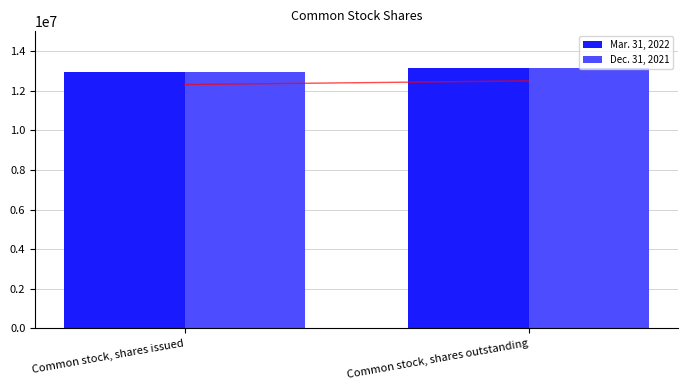

Between Common stock, shares issued and Common stock, shares outstanding, which is larger?

Common stock, shares outstanding